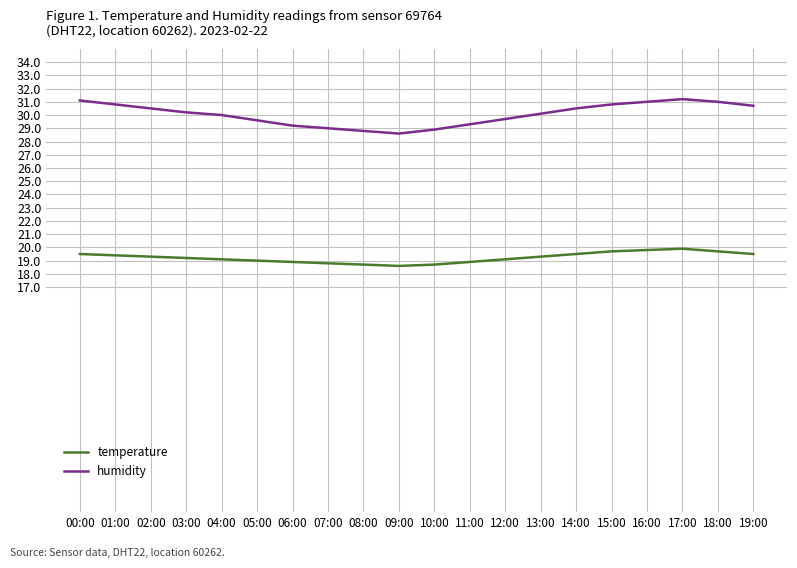

What is the sum of the humidity values at 10:00 and 14:00?

59.4